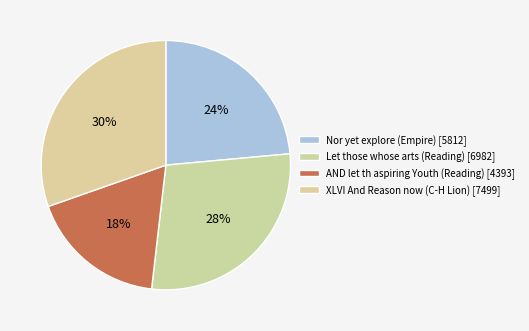

The Let those whose arts (Reading) slice represents 28% of the pie. True or false?

True